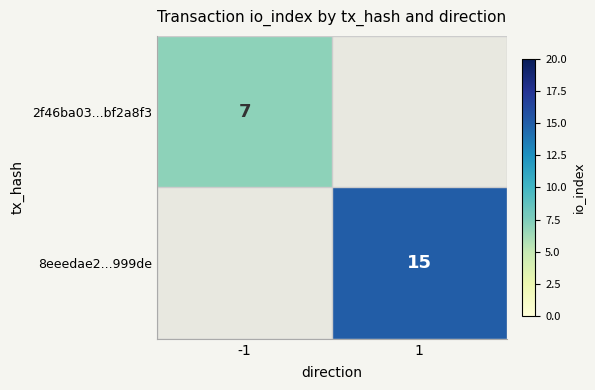

Is the value of 2f46ba03...bf2a8f3 at -1 greater than the value of 8eeedae2...999de at 1?

No